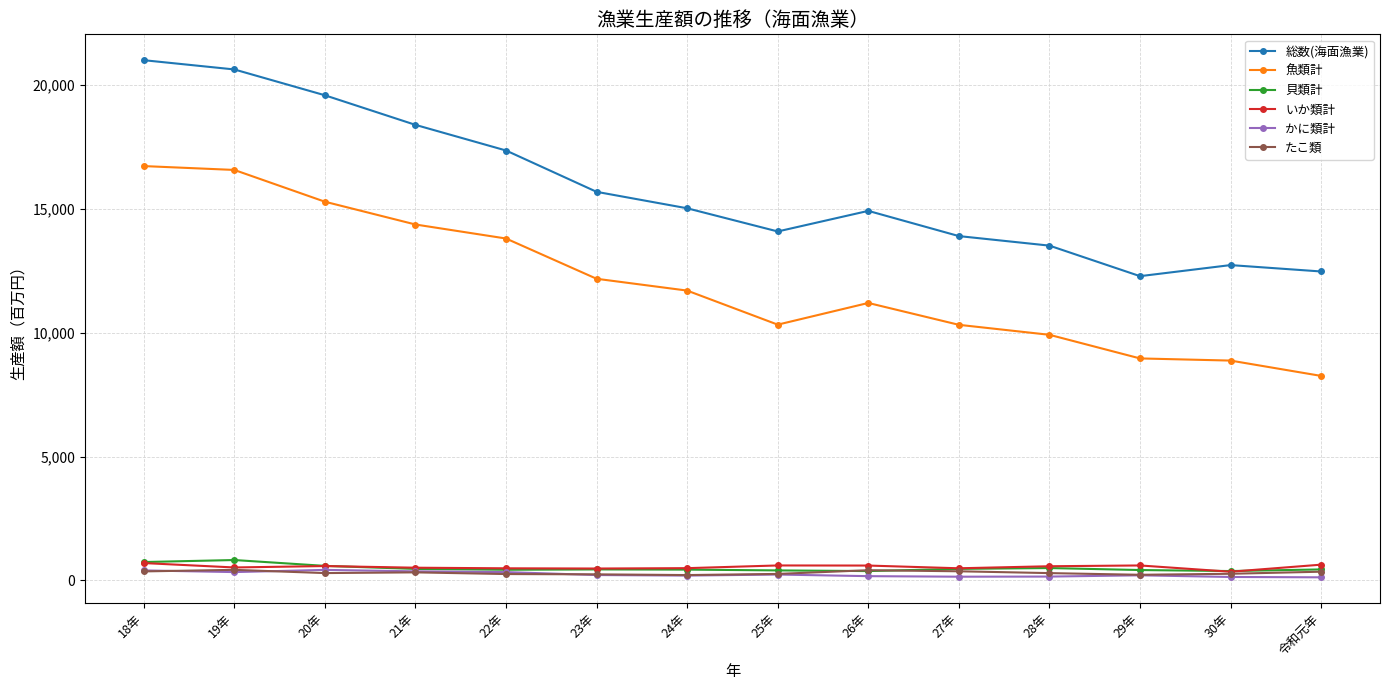

True or false: たこ類 and 魚類計 intersect in this chart.

False